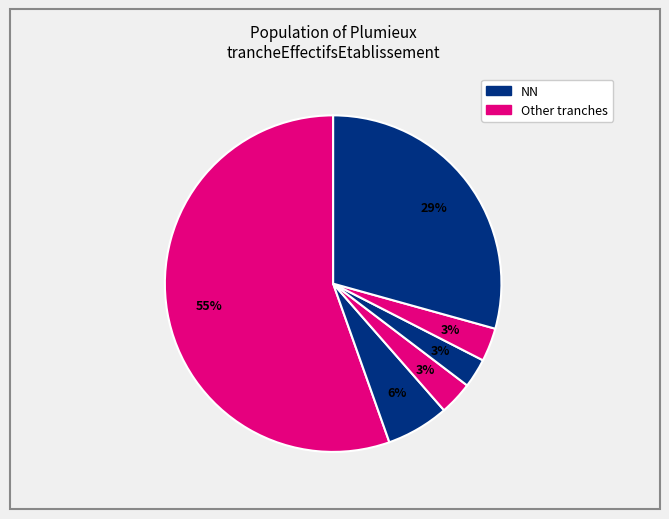

How many slices are in this pie chart?

6